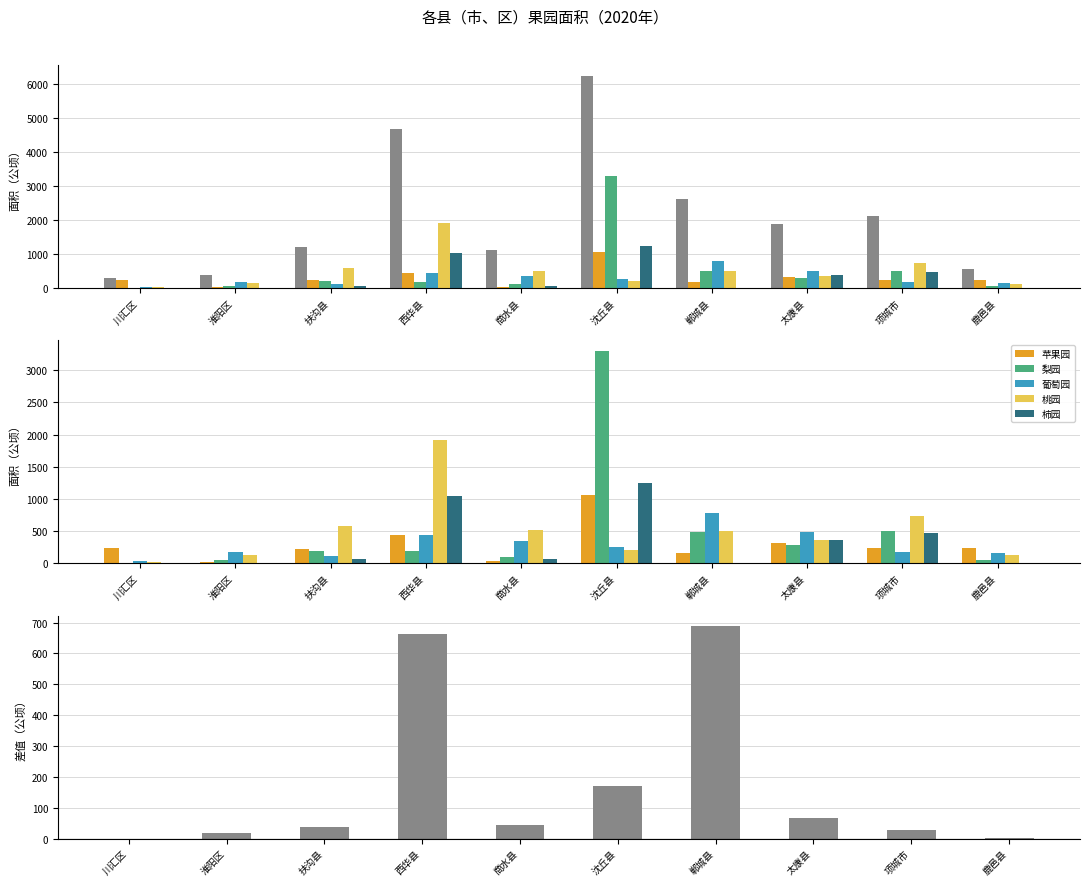

Are the bars horizontal?

No